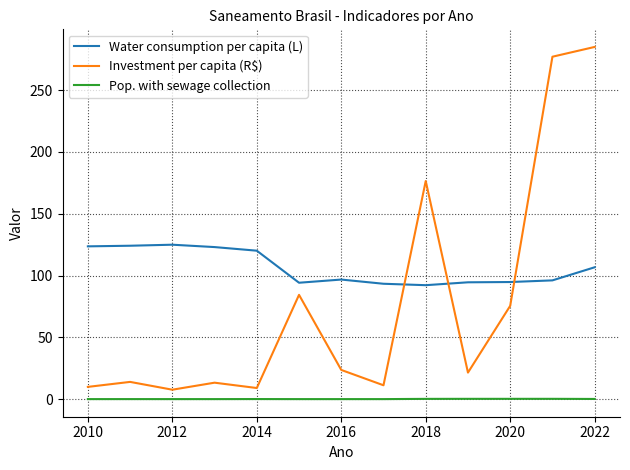

Rank the series by their average value, from lowest to highest.

Pop. with sewage collection, Investment per capita (R$), Water consumption per capita (L)